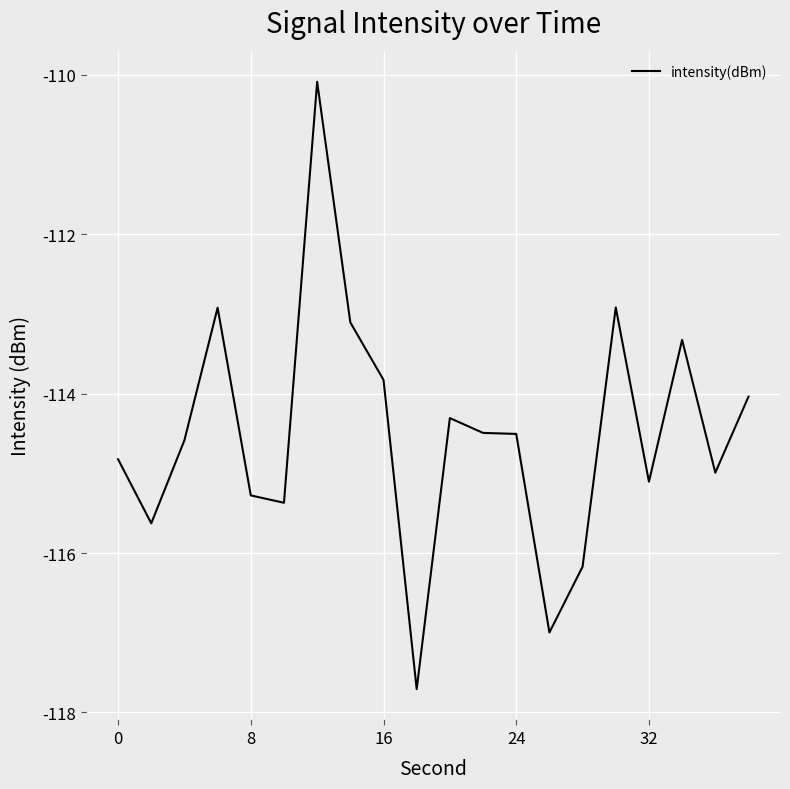

What is the minimum value shown in the chart?

-117.7